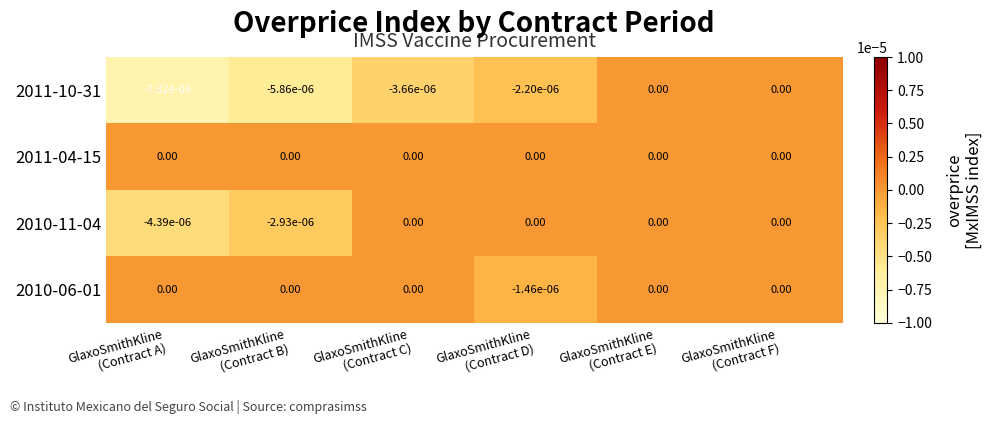

How many categories are shown in the chart?

6